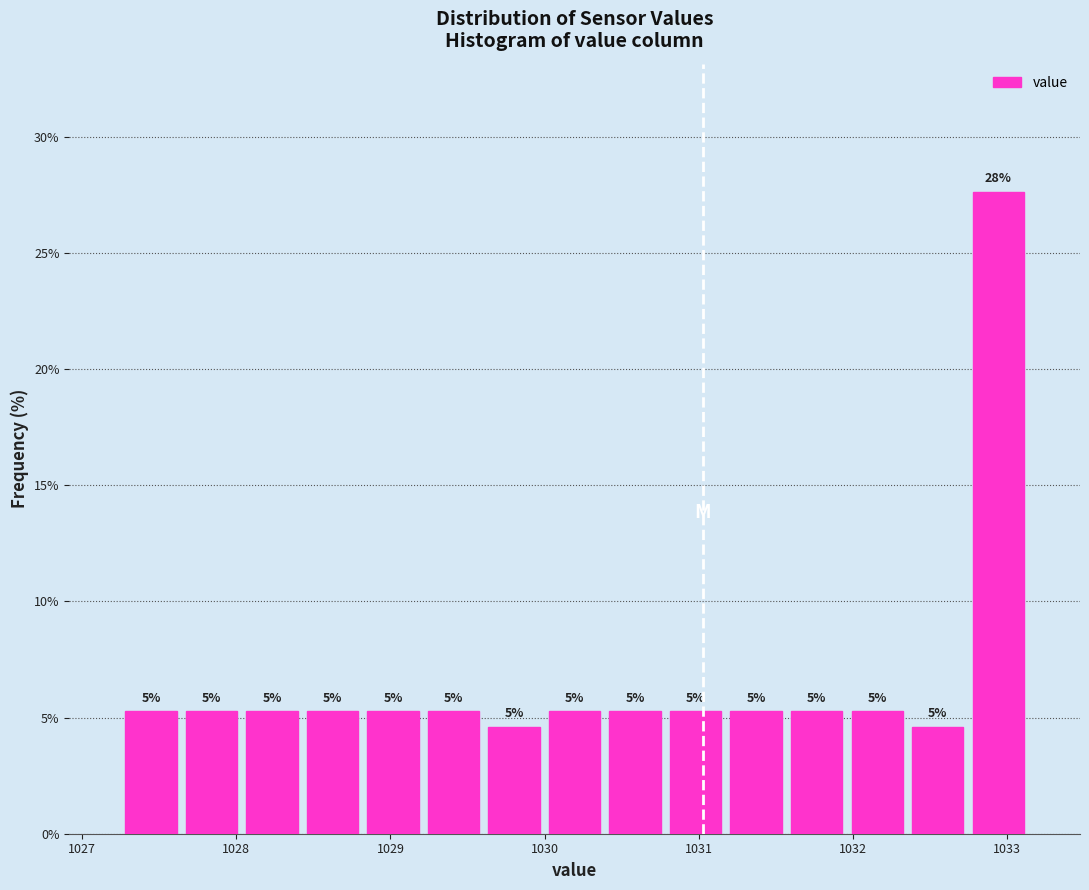

Around what value on the x-axis is the tallest bar? Give the approximate position of its centre, as read against the axis.

1032.9